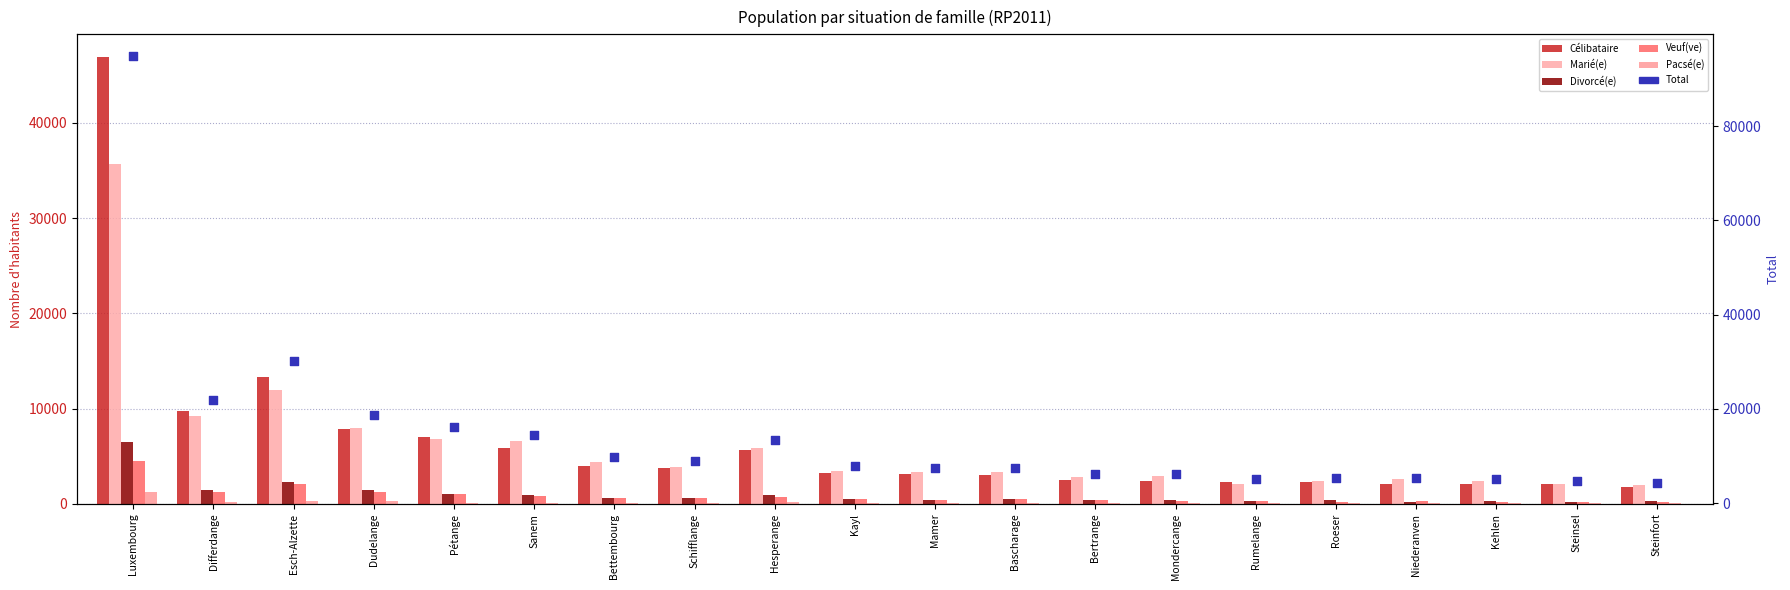

At which category is the sum across all series the highest?

Luxembourg